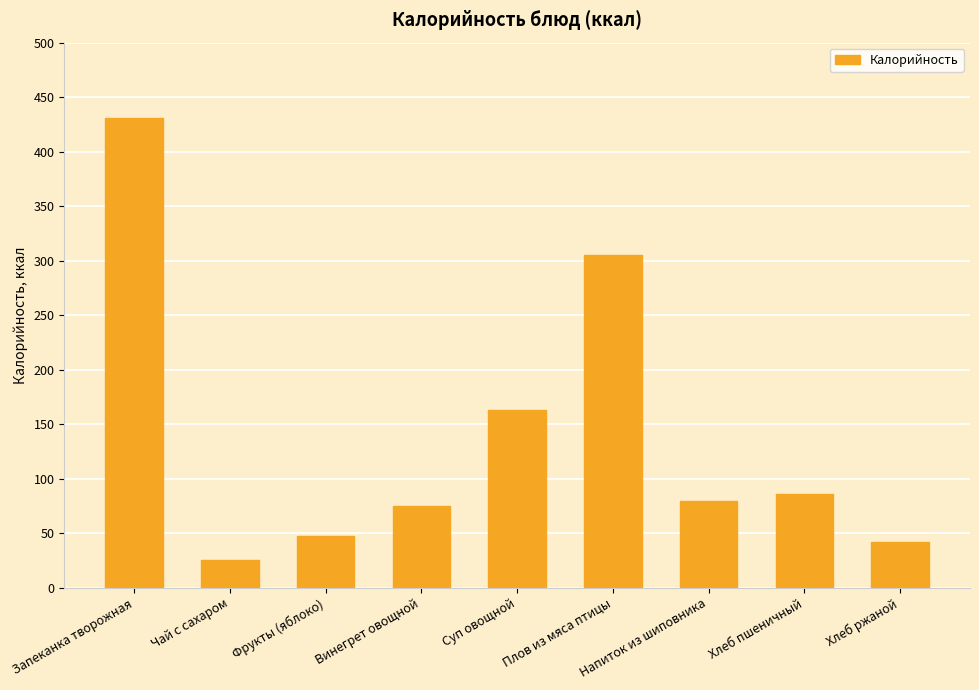

The chart shows a value of 131.1 at Хлеб пшеничный. True or false?

False